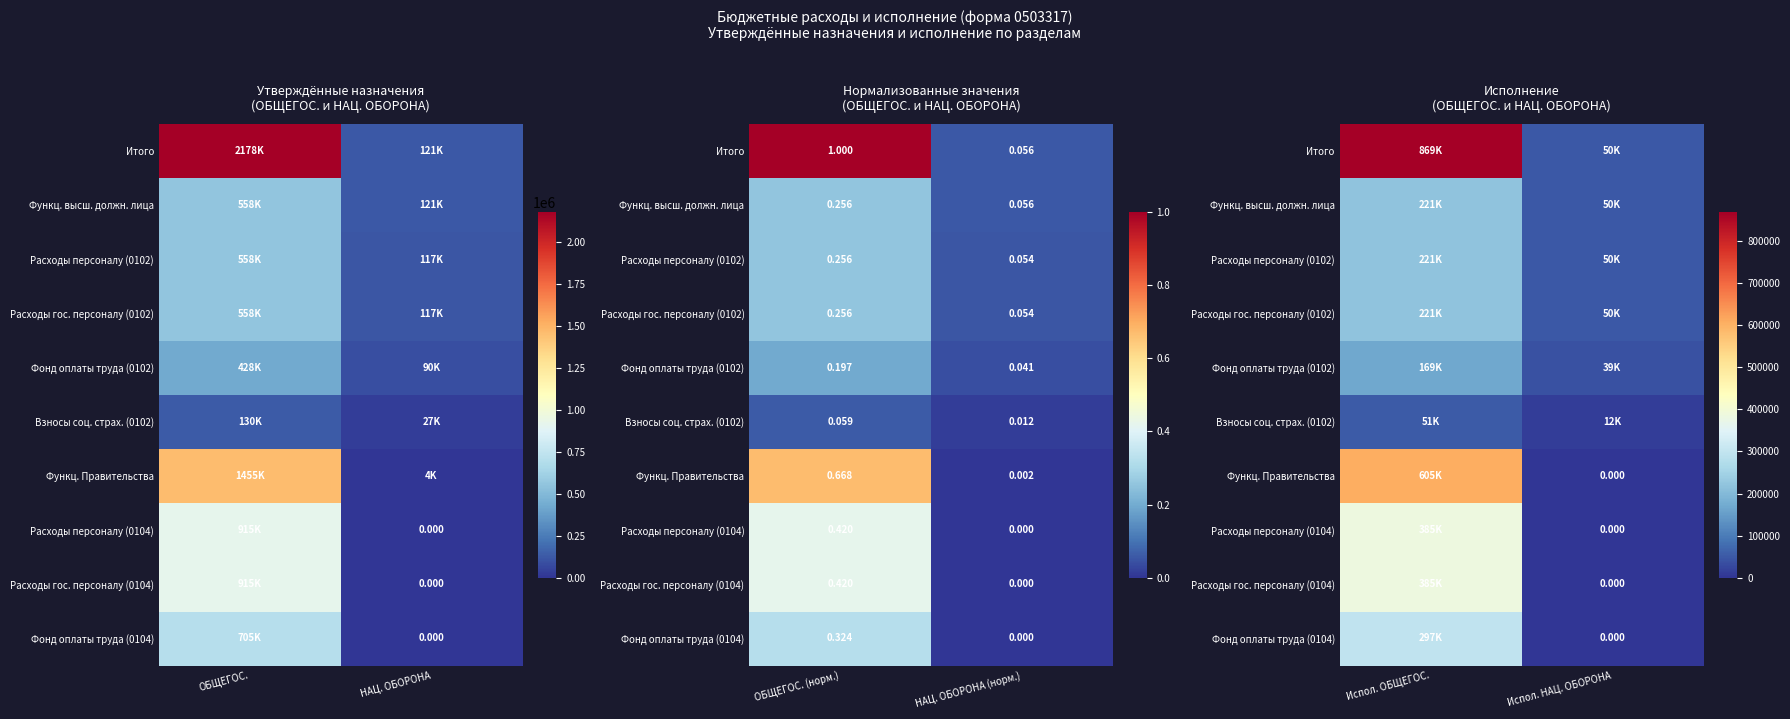

What is the lowest value of the Функц. высш. должн. лица series?

50418.0